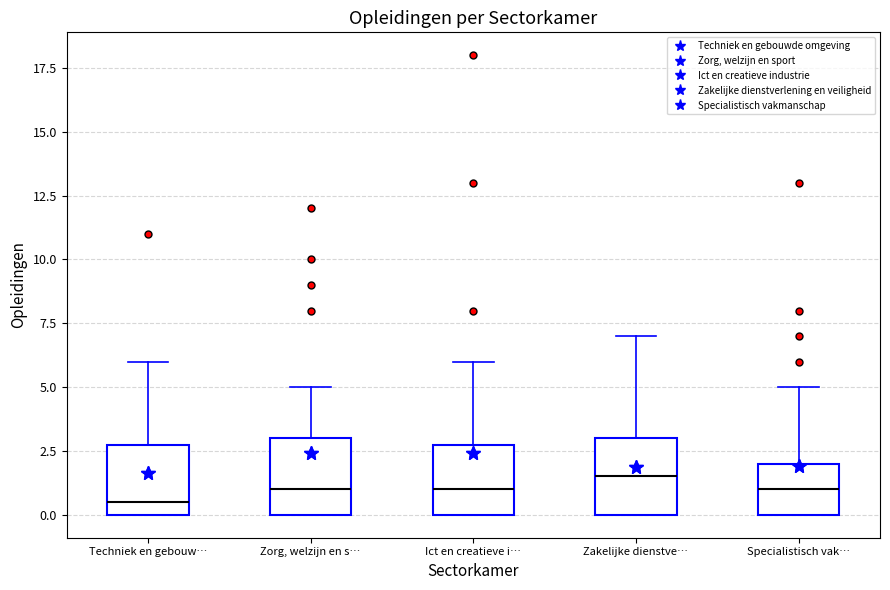

Where does the upper whisker of the box for Zorg, welzijn en s… end on the y-axis? The values are not printed on the chart, so give them approximately, as read against the axis.

5.0